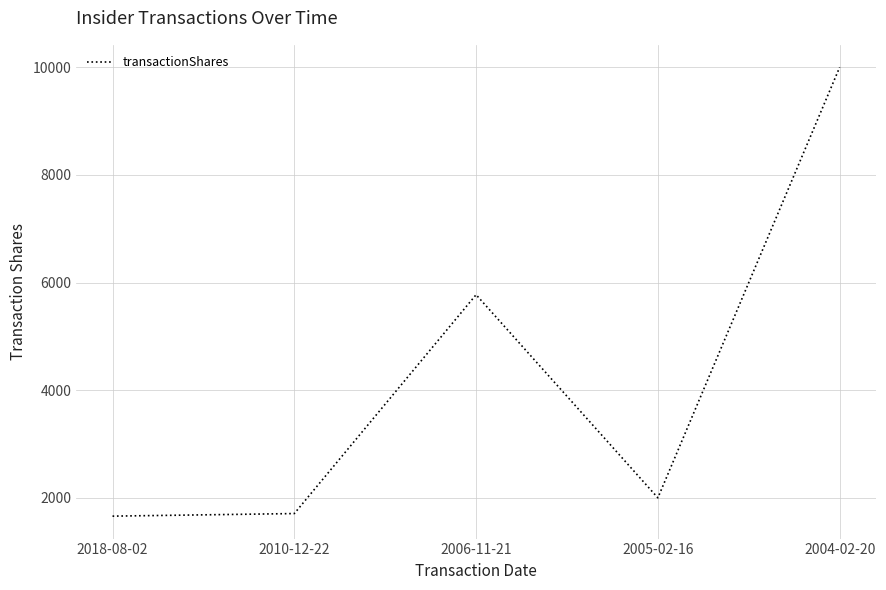

Does the chart display data point markers on the line(s)?

No